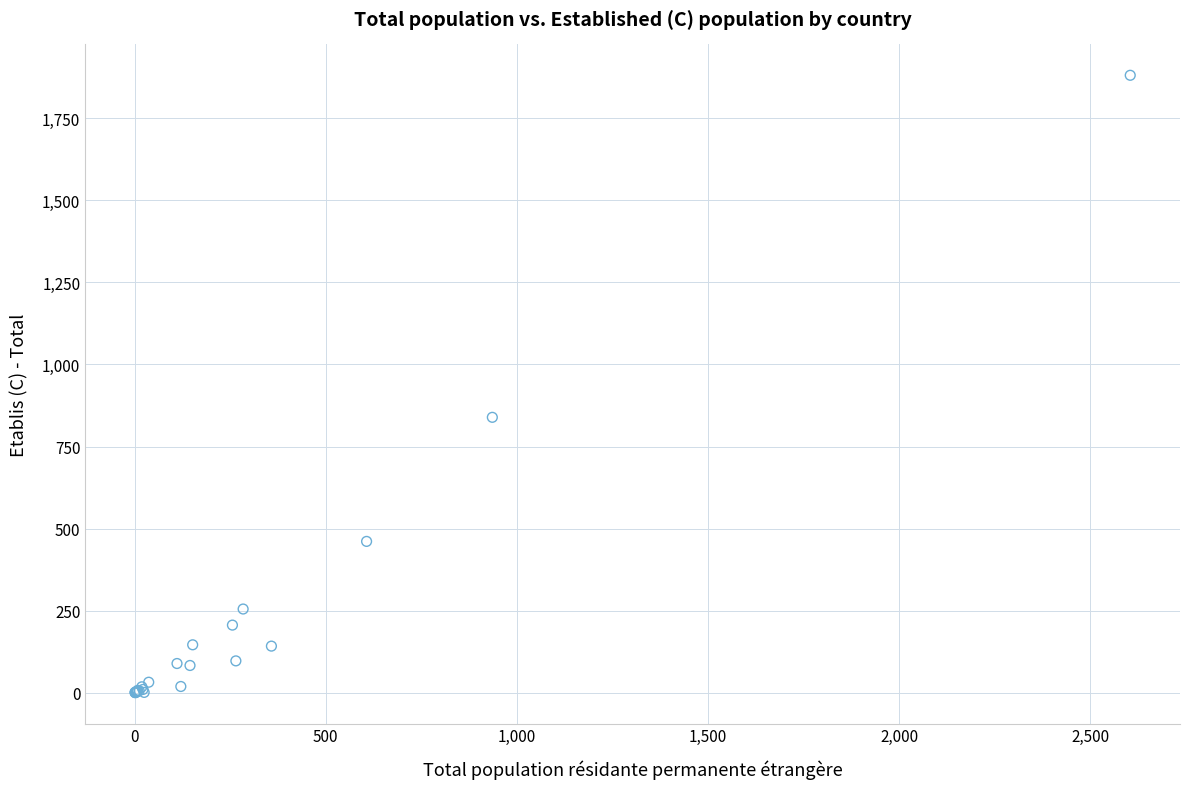

What Y value in the scatter plot is closest to 940?

839